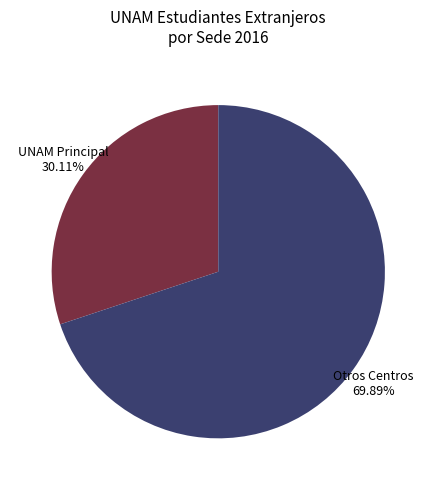

Between UNAM Principal 30.11% and Otros Centros 69.89%, which is larger?

Otros Centros 69.89%